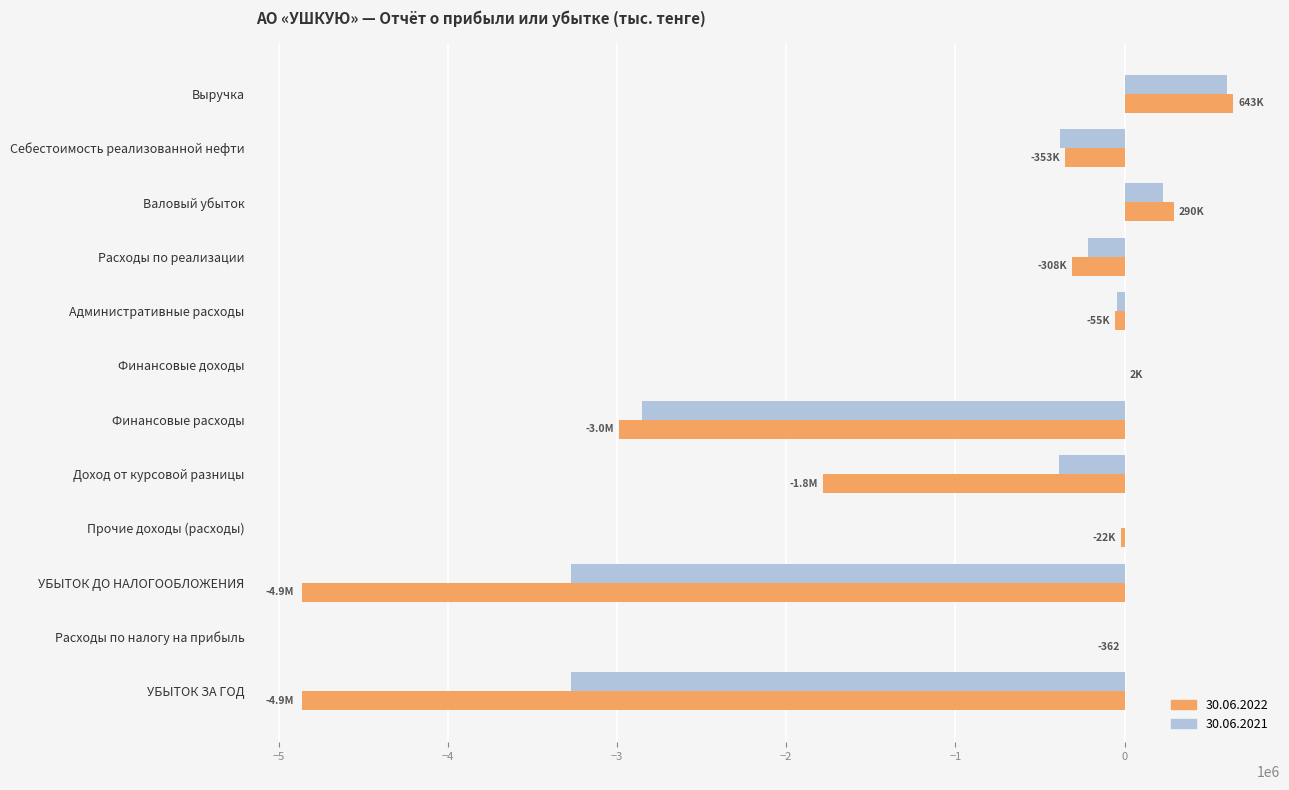

True or false: 30.06.2022 has a value of -88753.3 at Себестоимость реализованной нефти.

False